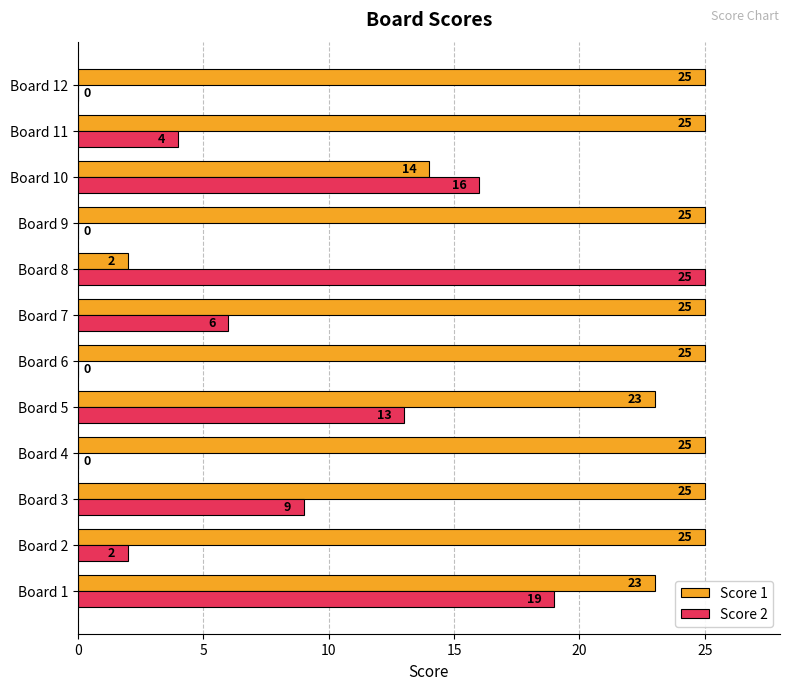

How many values in Score 2 are above zero?

8